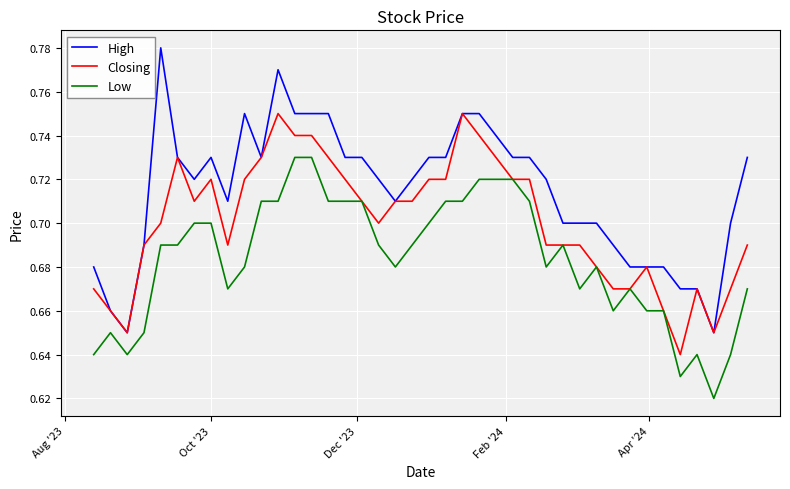

True or false: Low and High intersect in this chart.

False